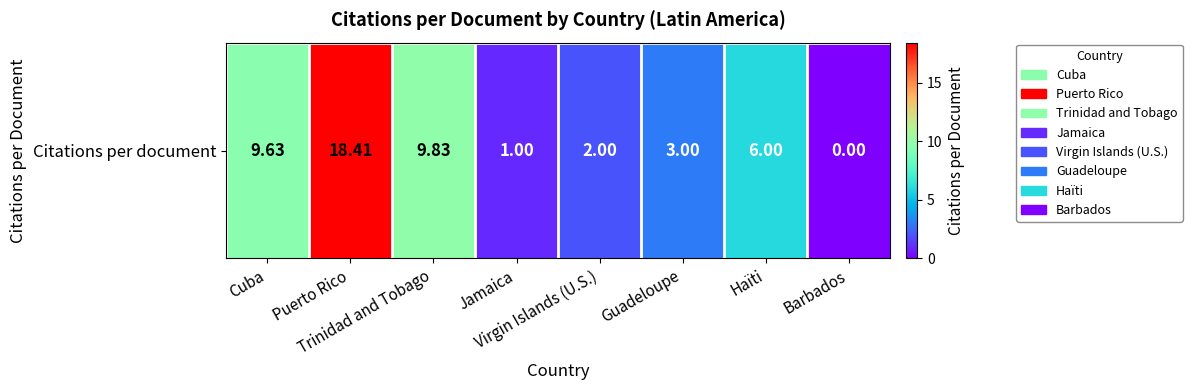

List the labels in order of value, largest first.

Puerto Rico, Trinidad and Tobago, Cuba, Haïti, Guadeloupe, Virgin Islands (U.S.), Jamaica, Barbados